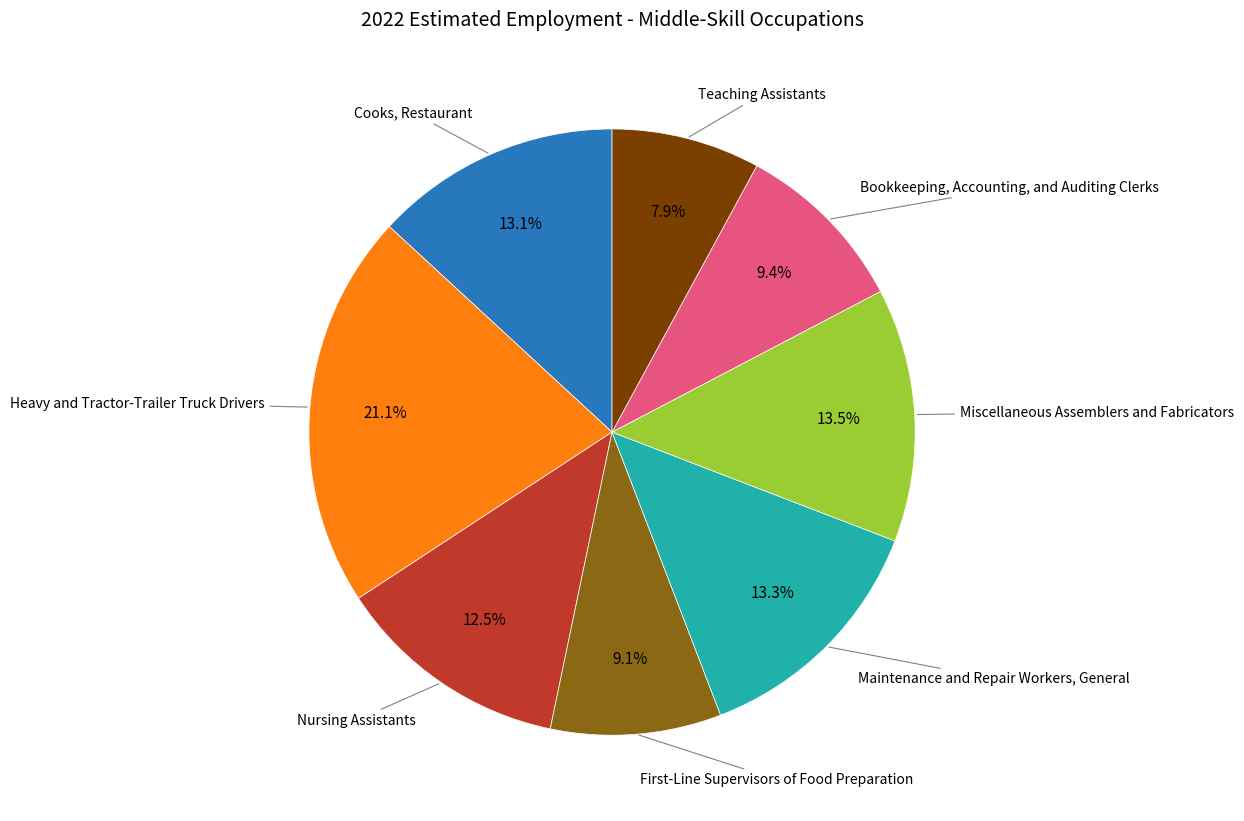

To the nearest percent, what is the difference between the largest and smallest slice percentages?

13%